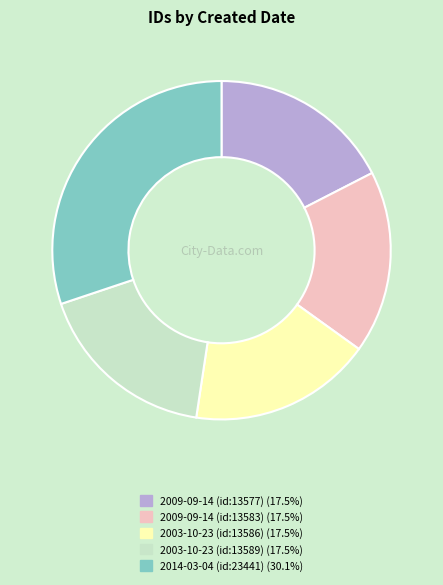

Is there any slice that represents more than half of the pie?

No